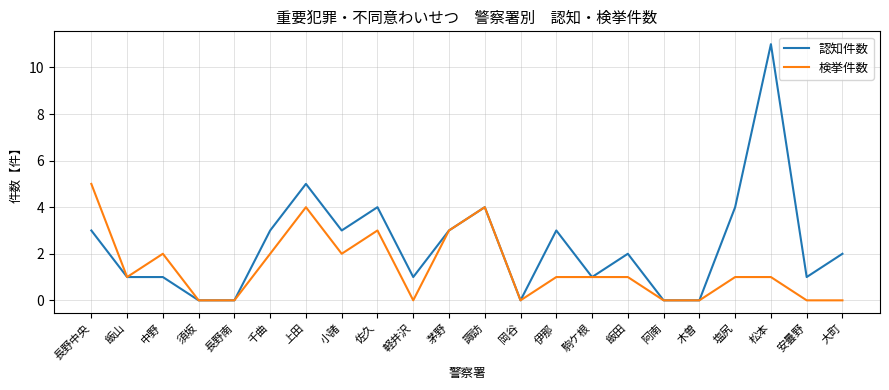

Rank the series by their average value, from lowest to highest.

検挙件数, 認知件数